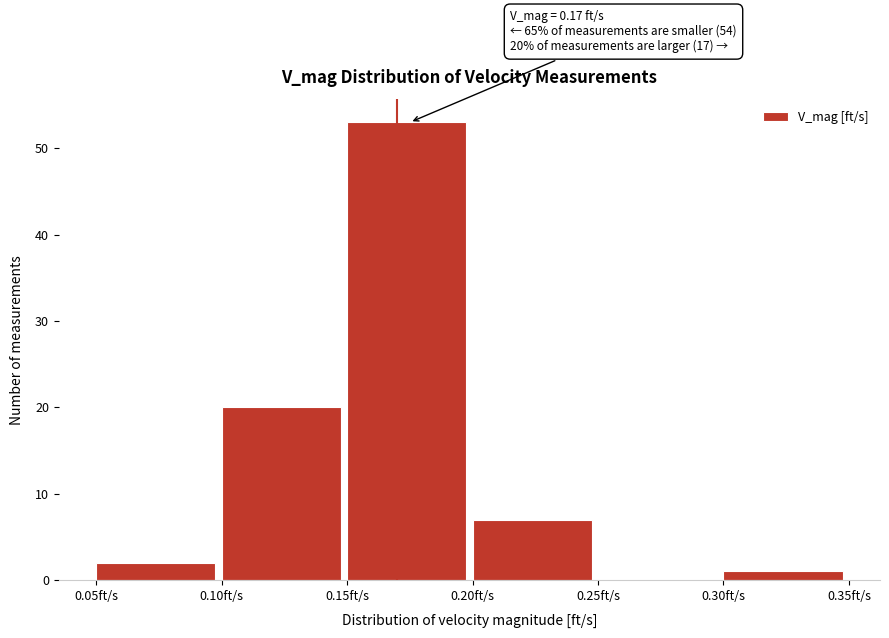

Over which range of the x-axis is the bar tallest?

0.15 to 0.20